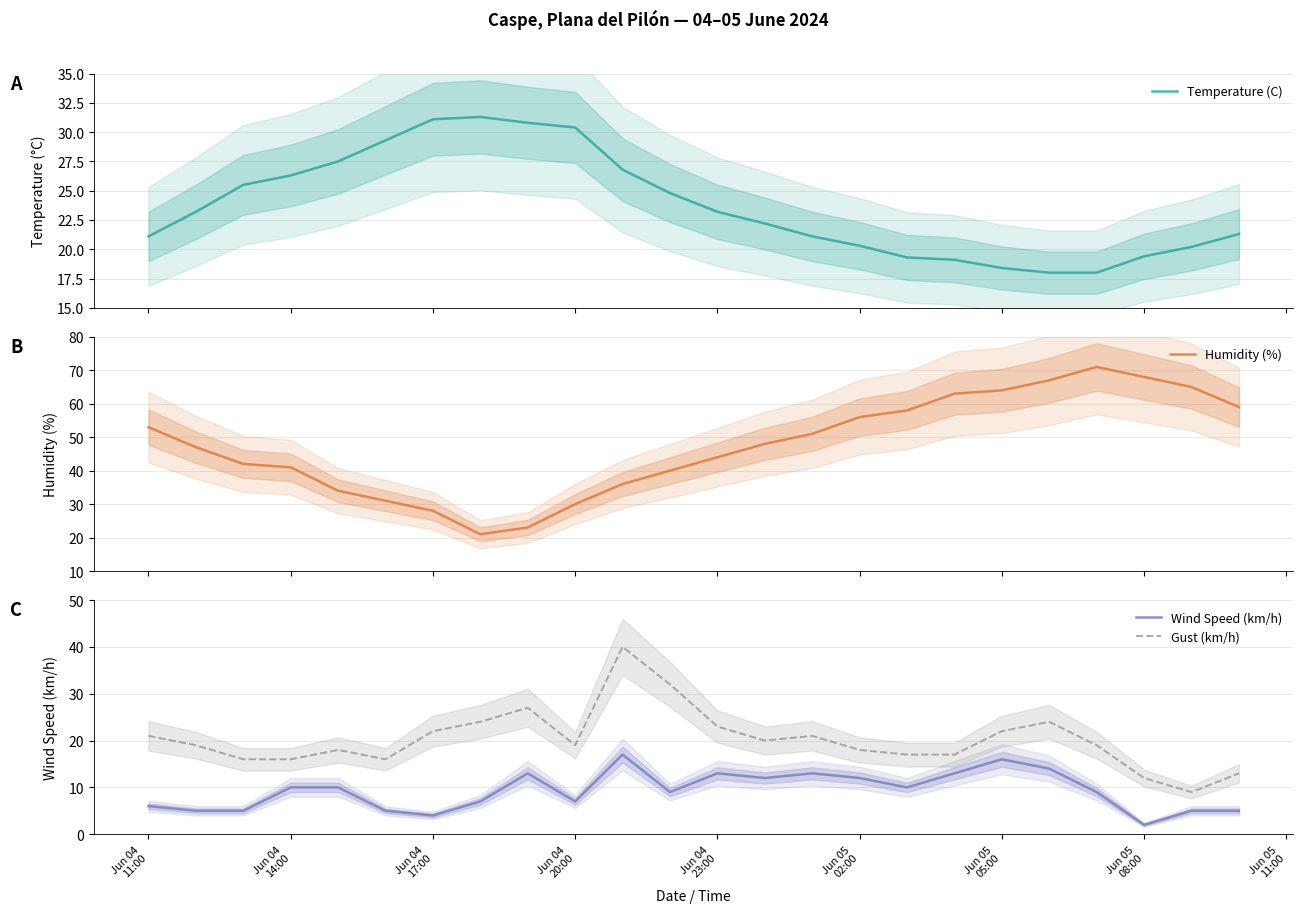

Does the chart have visible grid lines?

Yes